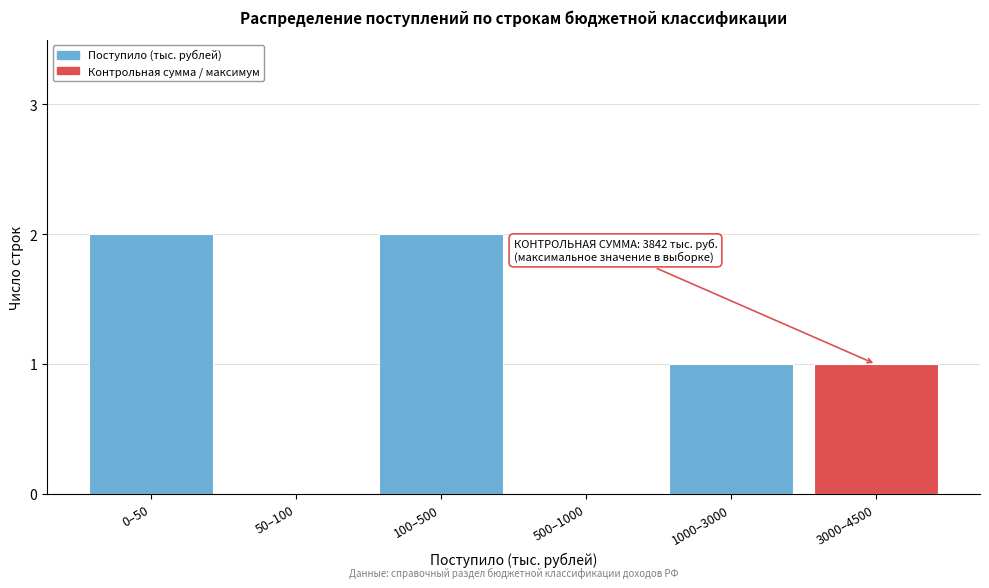

Reading right to left, transcribe all the data shown in this chart.

3000–4500=1	1000–3000=1	500–1000=0	100–500=2	50–100=0	0–50=2